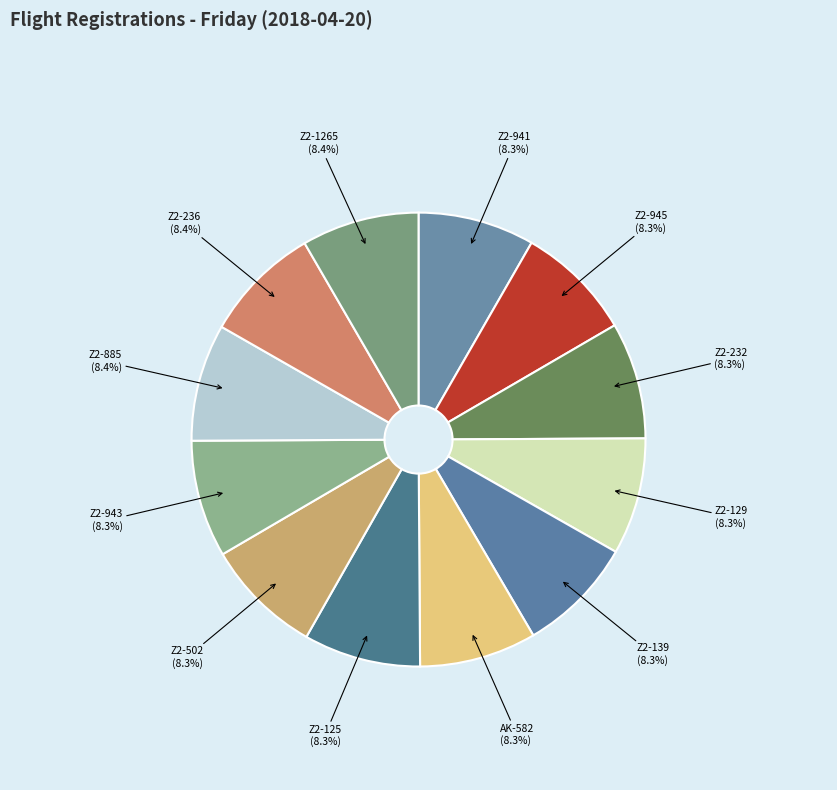

The Z2-502 slice represents 8% of the pie. True or false?

True